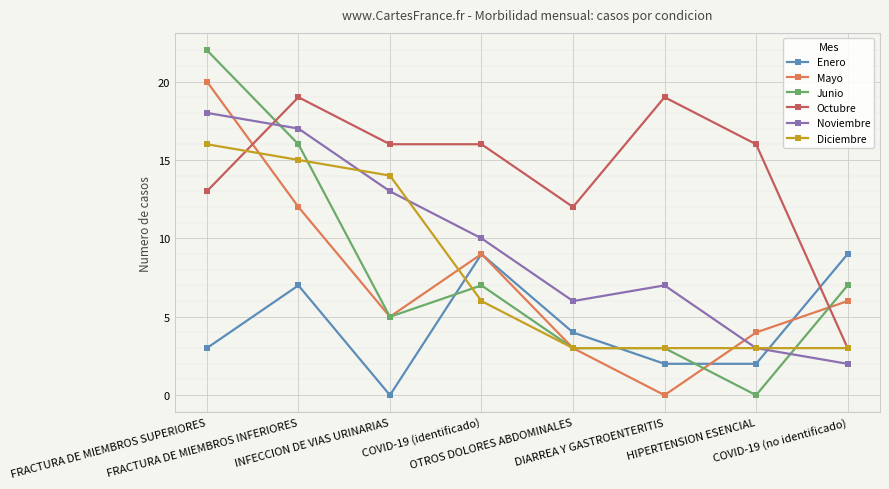

Is it true that Diciembre equals 6 at FRACTURA DE MIEMBROS SUPERIORES?

False